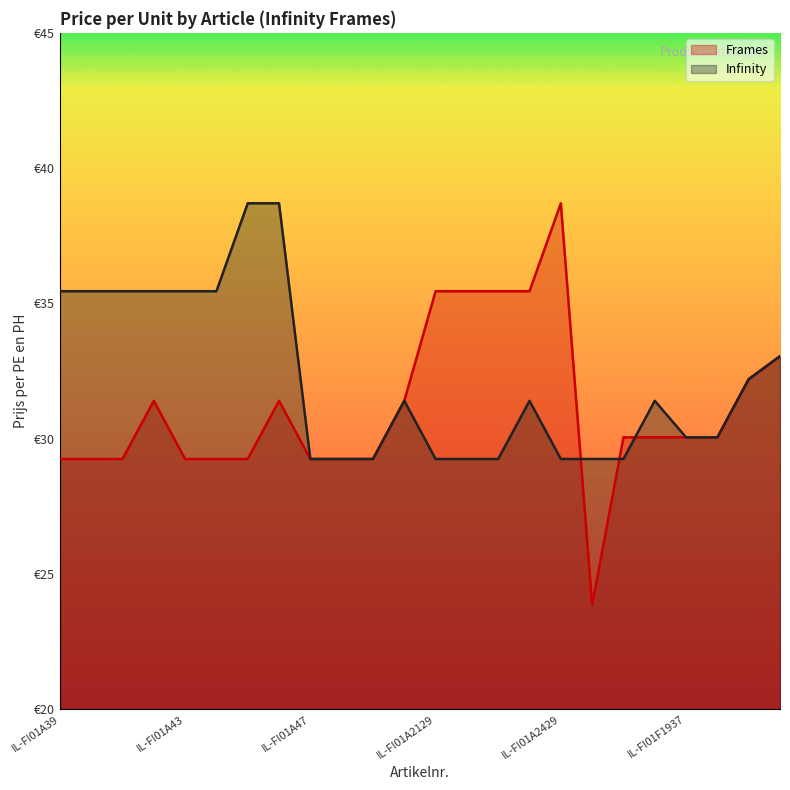

Reading left to right, extract all data points from this chart.

Frames: 29.2	29.2	29.2	31.4	29.2	29.2	29.2	31.4	29.2	29.2	29.2	31.4	35.5	35.5	35.5	35.5	38.7	23.9	30.1	30.1	30.1	30.1	32.2	33.0
Infinity: 35.5	35.5	35.5	35.5	35.5	35.5	38.7	38.7	29.2	29.2	29.2	31.4	29.2	29.2	29.2	31.4	29.2	29.2	29.2	31.4	30.1	30.1	32.2	33.0